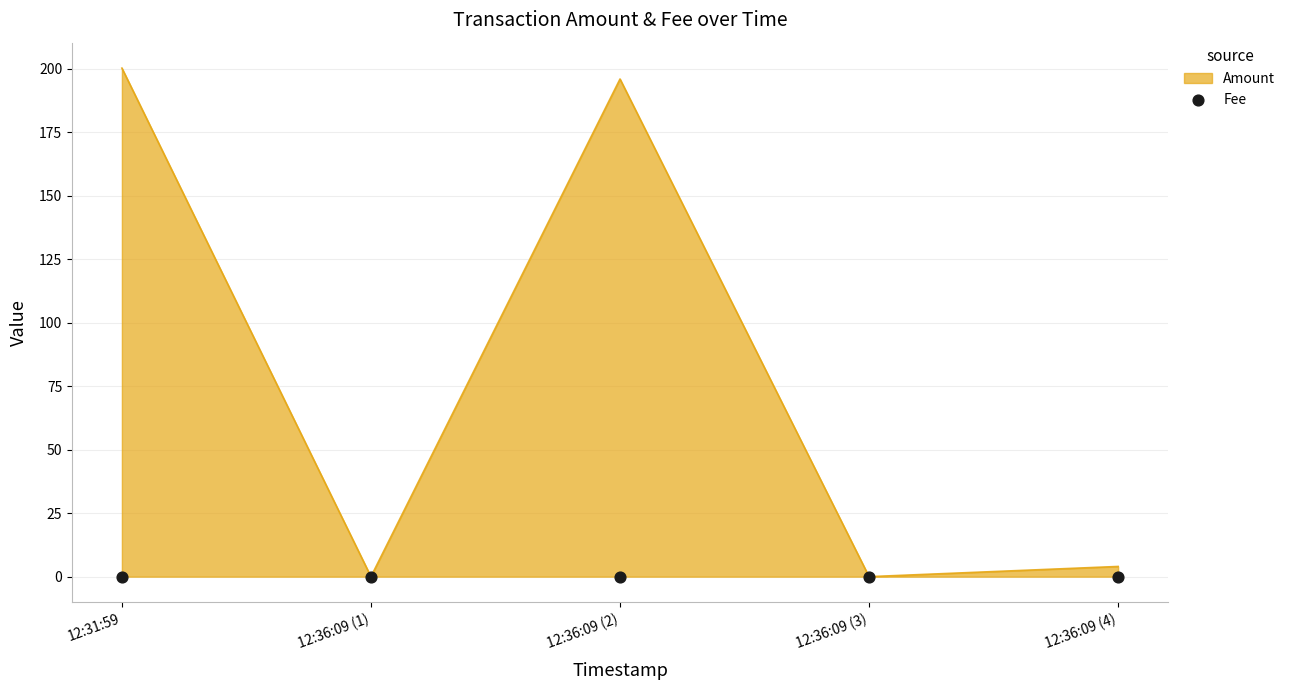

Between 12:36:09 (1) and 12:36:09 (2), which is larger?

12:36:09 (1)